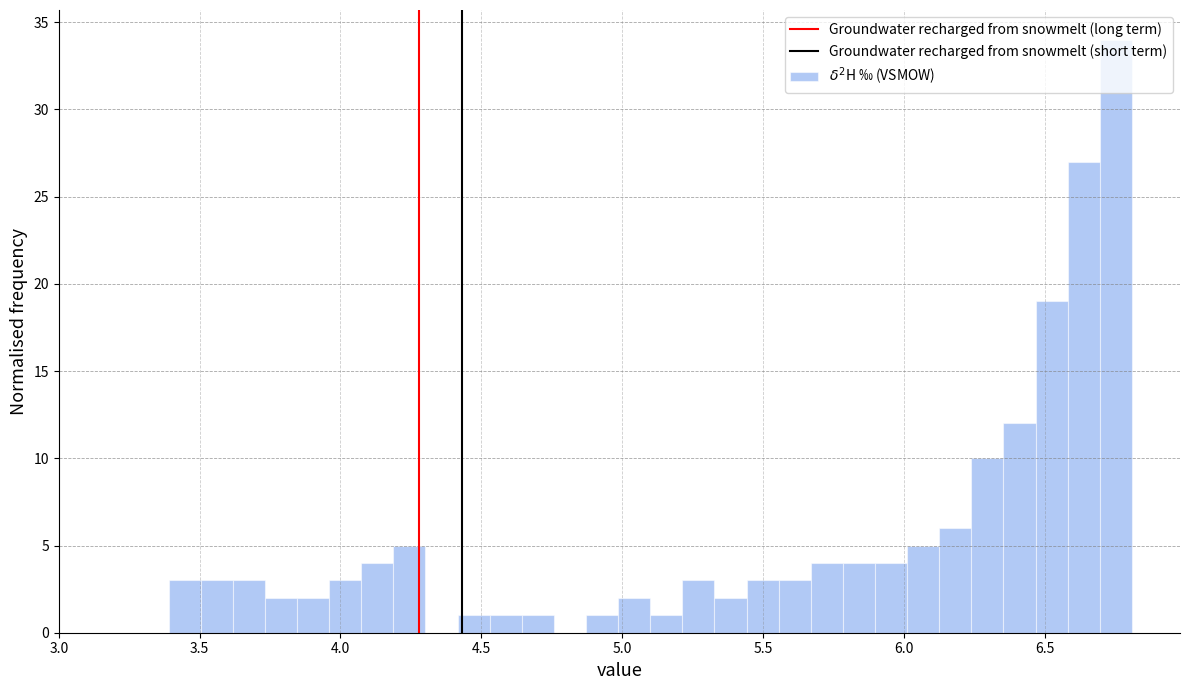

Read against the x-axis, roughly where is the centre of the tallest bar?

6.75